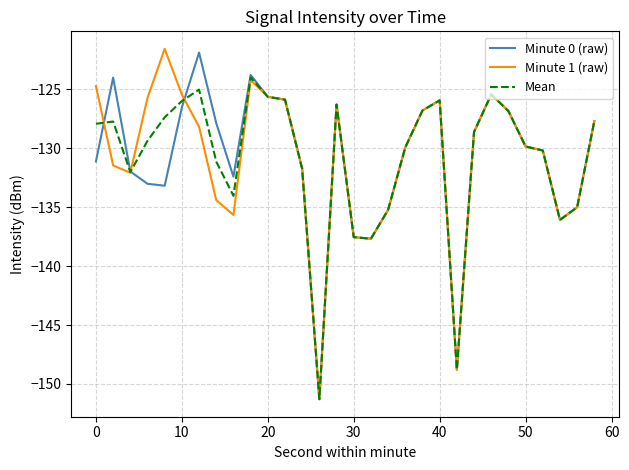

Is this an area chart (filled region under the line)?

No